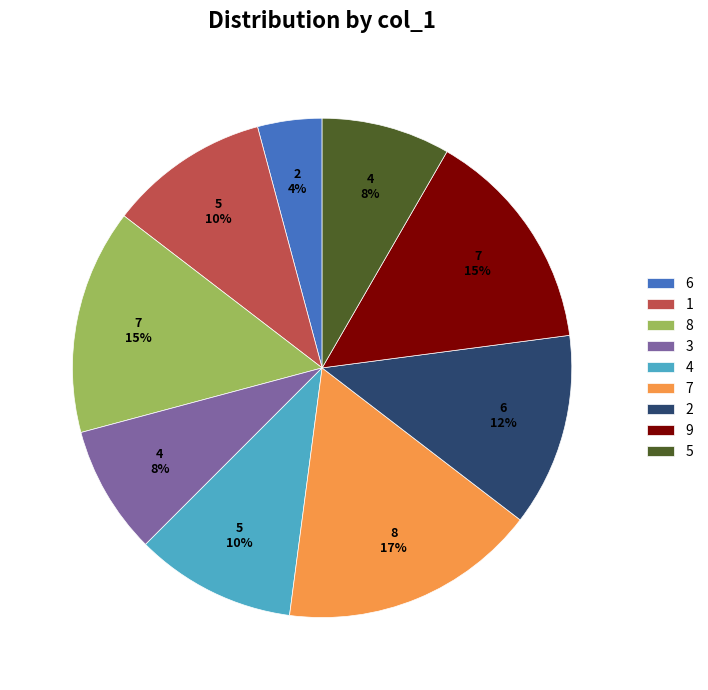

Do 4 and 1 together represent more than half of the pie?

No